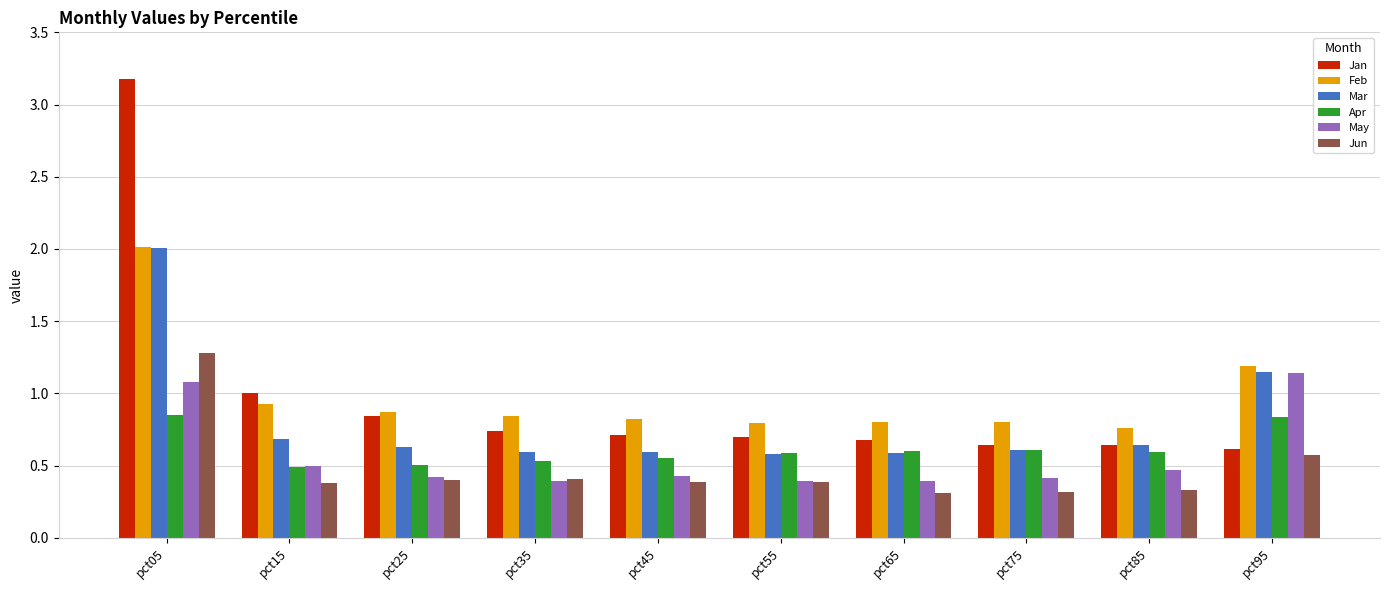

What is the lowest value of the Jun series?

0.3